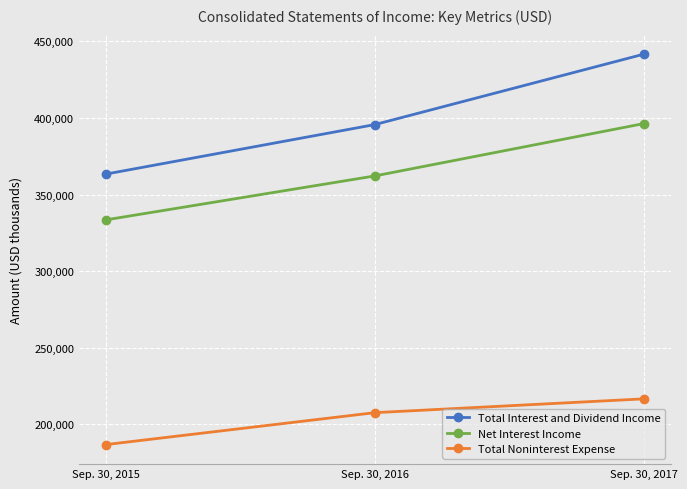

True or false: Net Interest Income has a value of 396347 at Sep. 30, 2017.

True